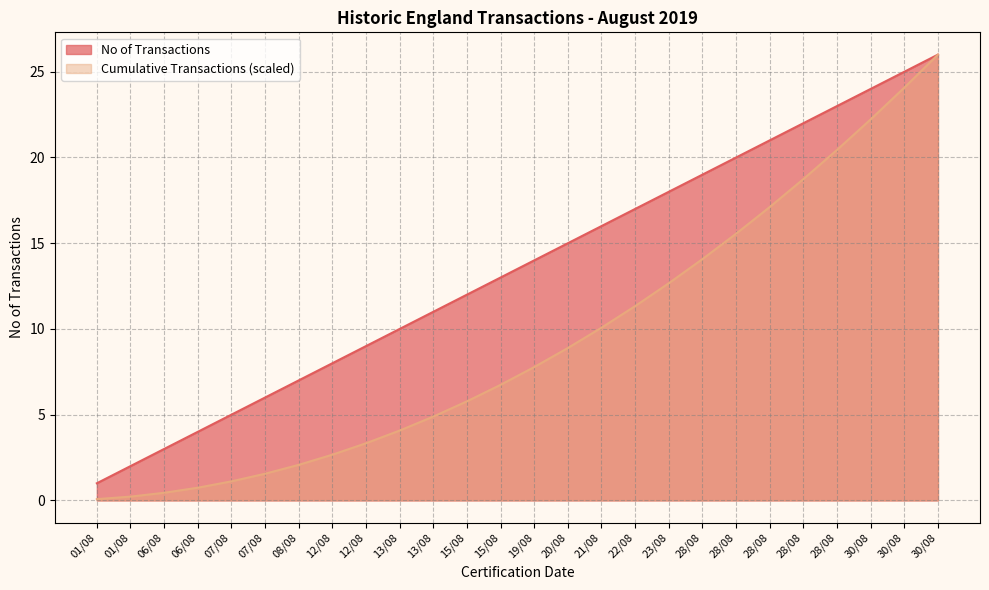

At which label does No of Transactions reach its peak?

30/08